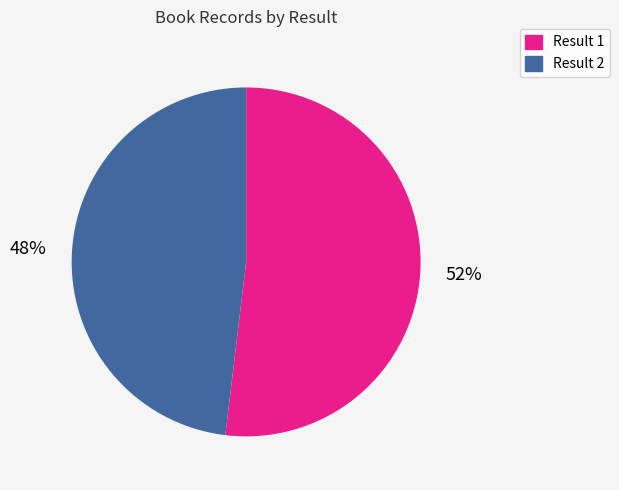

To the nearest percent, what is the average slice percentage?

50%